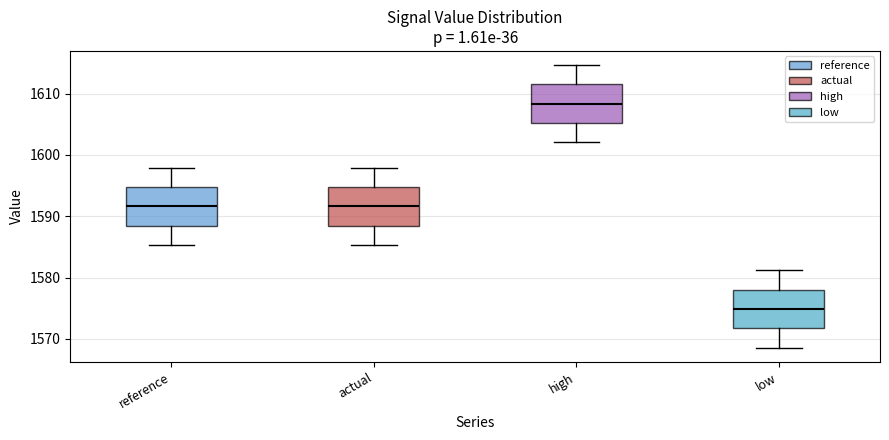

Reading left to right, transcribe this box plot: for each box, give where its median line is, the range the box spans, and where its two whiskers end, as read against the y-axis. The values are not printed on the chart, so give them approximately, as read against the axis.

reference: median 1592, box 1588 to 1595, whiskers 1585 to 1598
actual: median 1592, box 1588 to 1595, whiskers 1585 to 1598
high: median 1608, box 1605 to 1612, whiskers 1602 to 1615
low: median 1575, box 1572 to 1578, whiskers 1569 to 1581